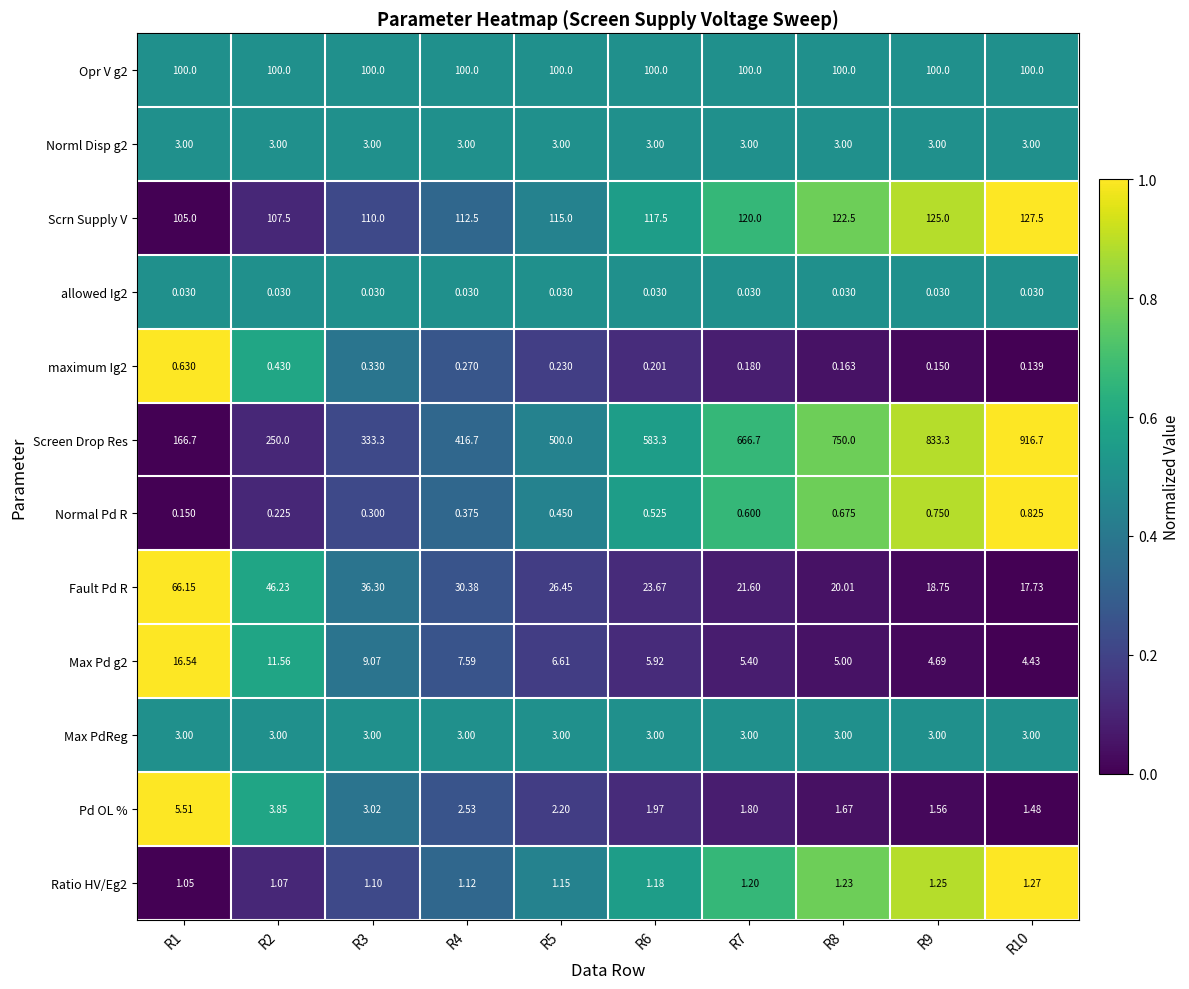

Which series changed the most between R1 and R7?

Screen Drop Res